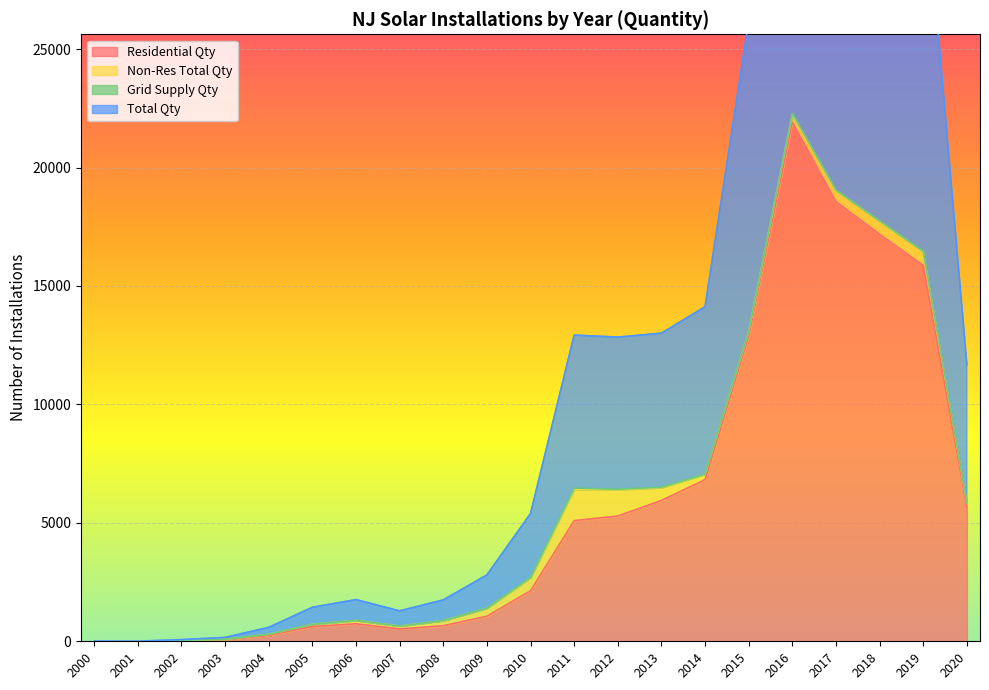

The value of Residential Qty at 2020 is 8403. True or false?

False